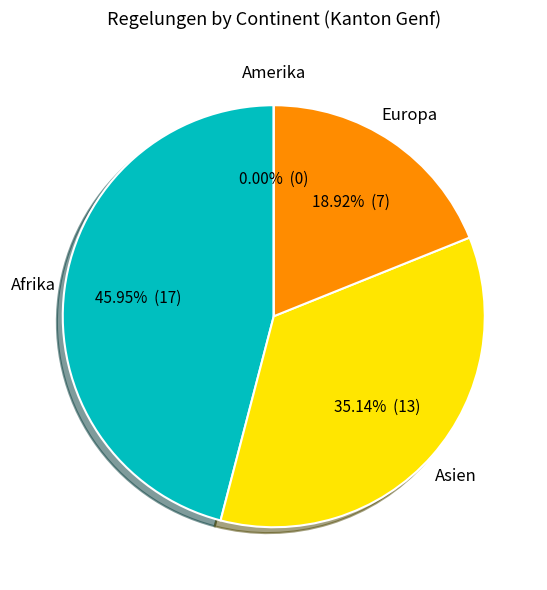

Approximately how many times larger is the value at Asien compared to Europa?

1.9